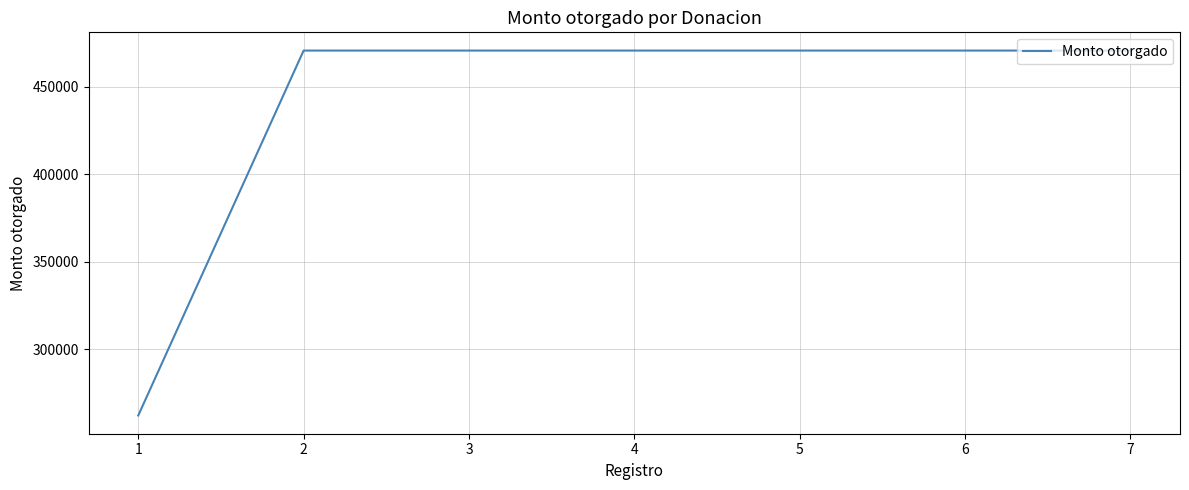

How many values are below 470800?

1